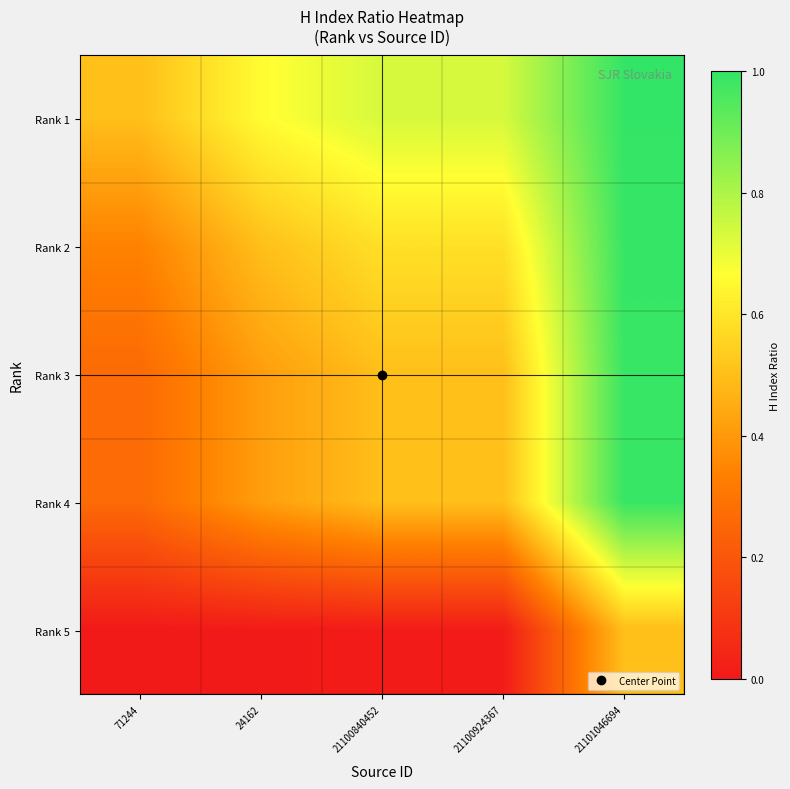

At which category is the sum across all series the highest?

21101046694